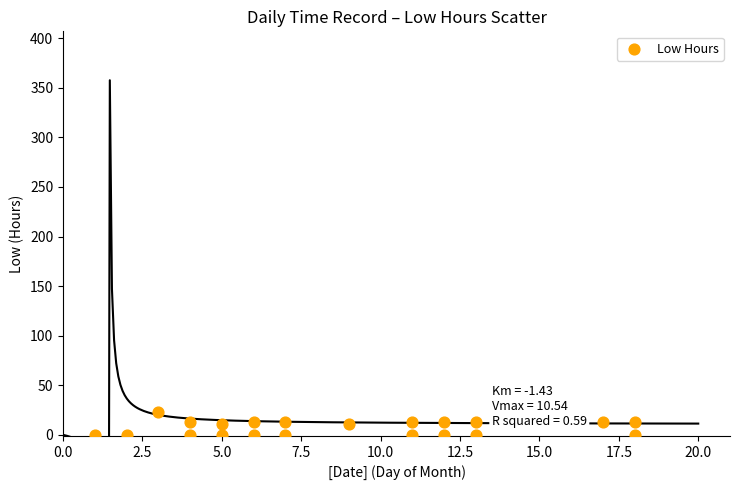

What is the range of X values (max minus min)?

17.0